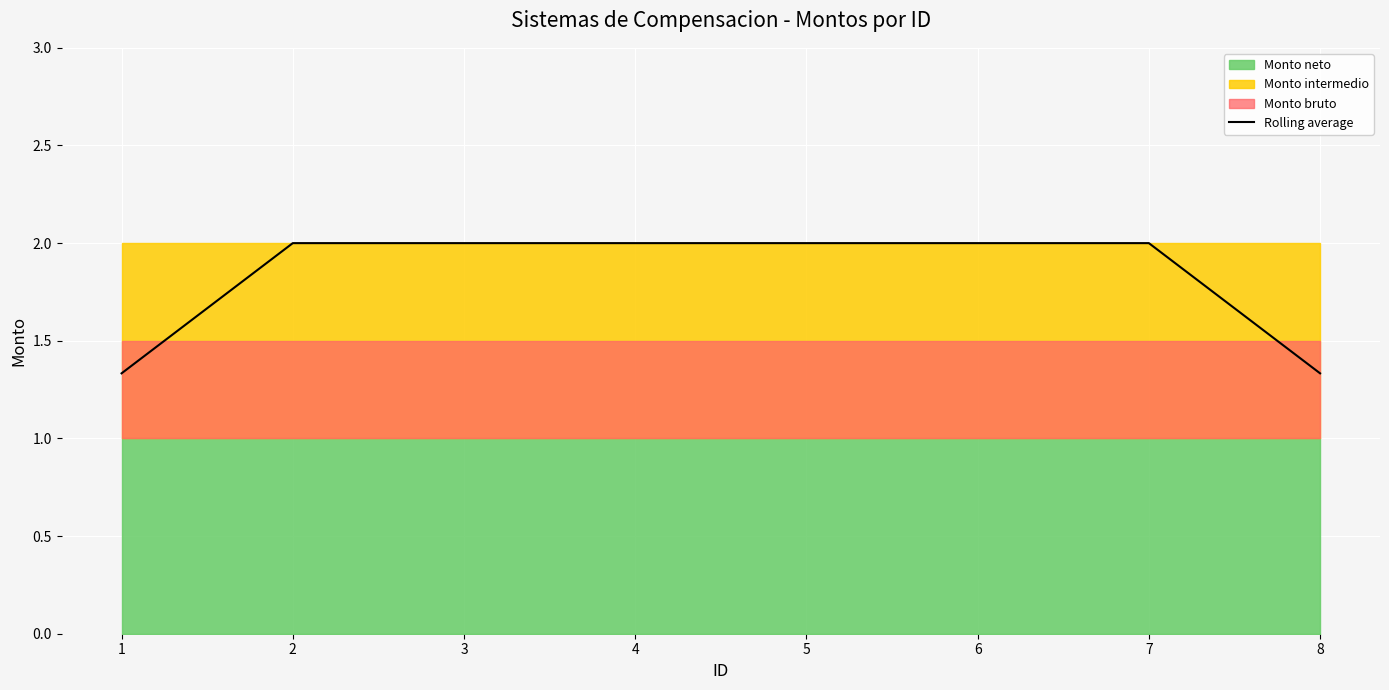

Is it true that the value at 2 is 2.0?

True